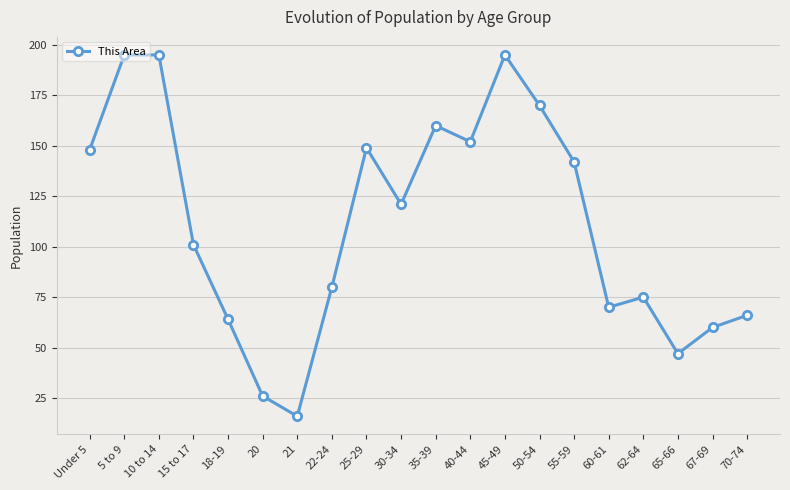

How many series are shown in this chart?

1